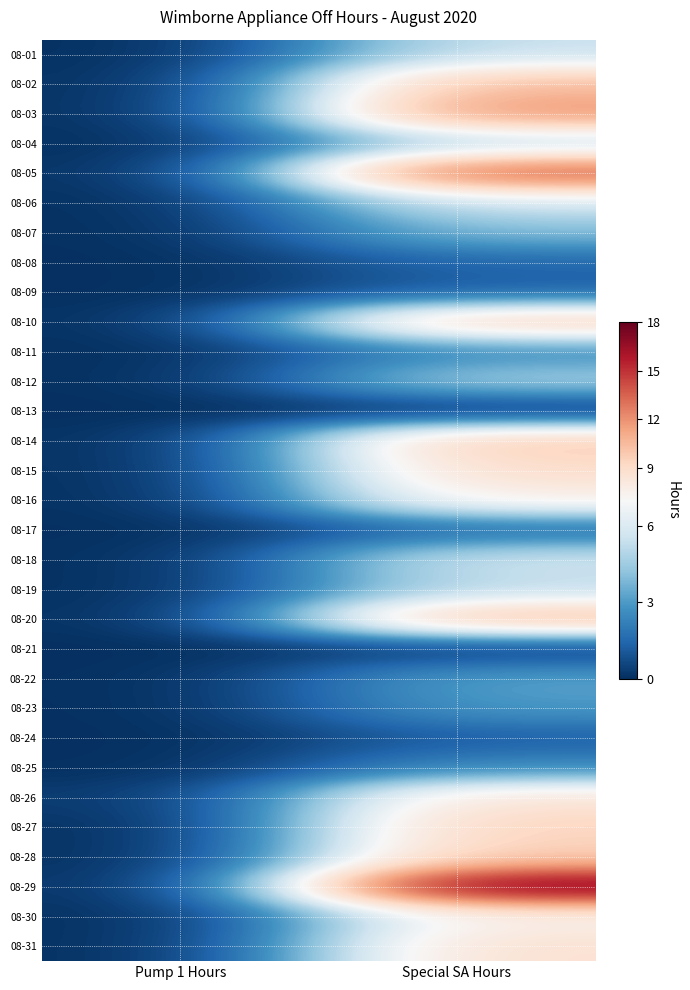

What is the total value across all series at Pump 1 Hours?

0.2